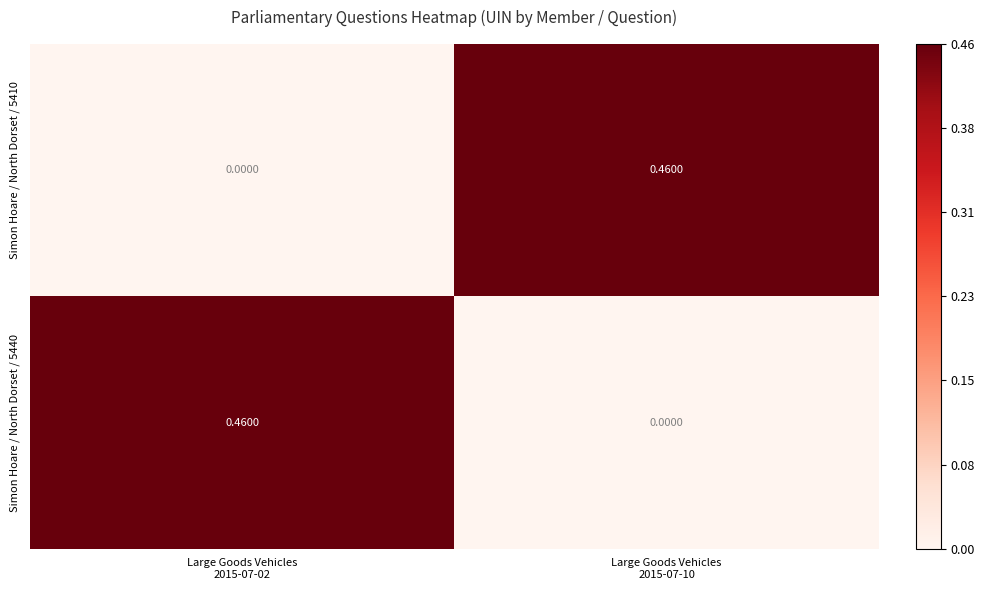

Which has a higher value, Large Goods Vehicles
2015-07-10 or Large Goods Vehicles
2015-07-02?

Large Goods Vehicles
2015-07-10